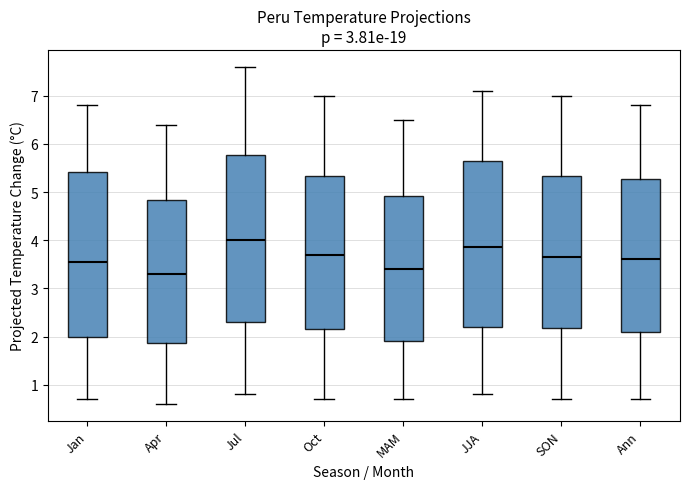

Where does the upper whisker of the box for Ann end on the y-axis? The values are not printed on the chart, so give them approximately, as read against the axis.

6.8